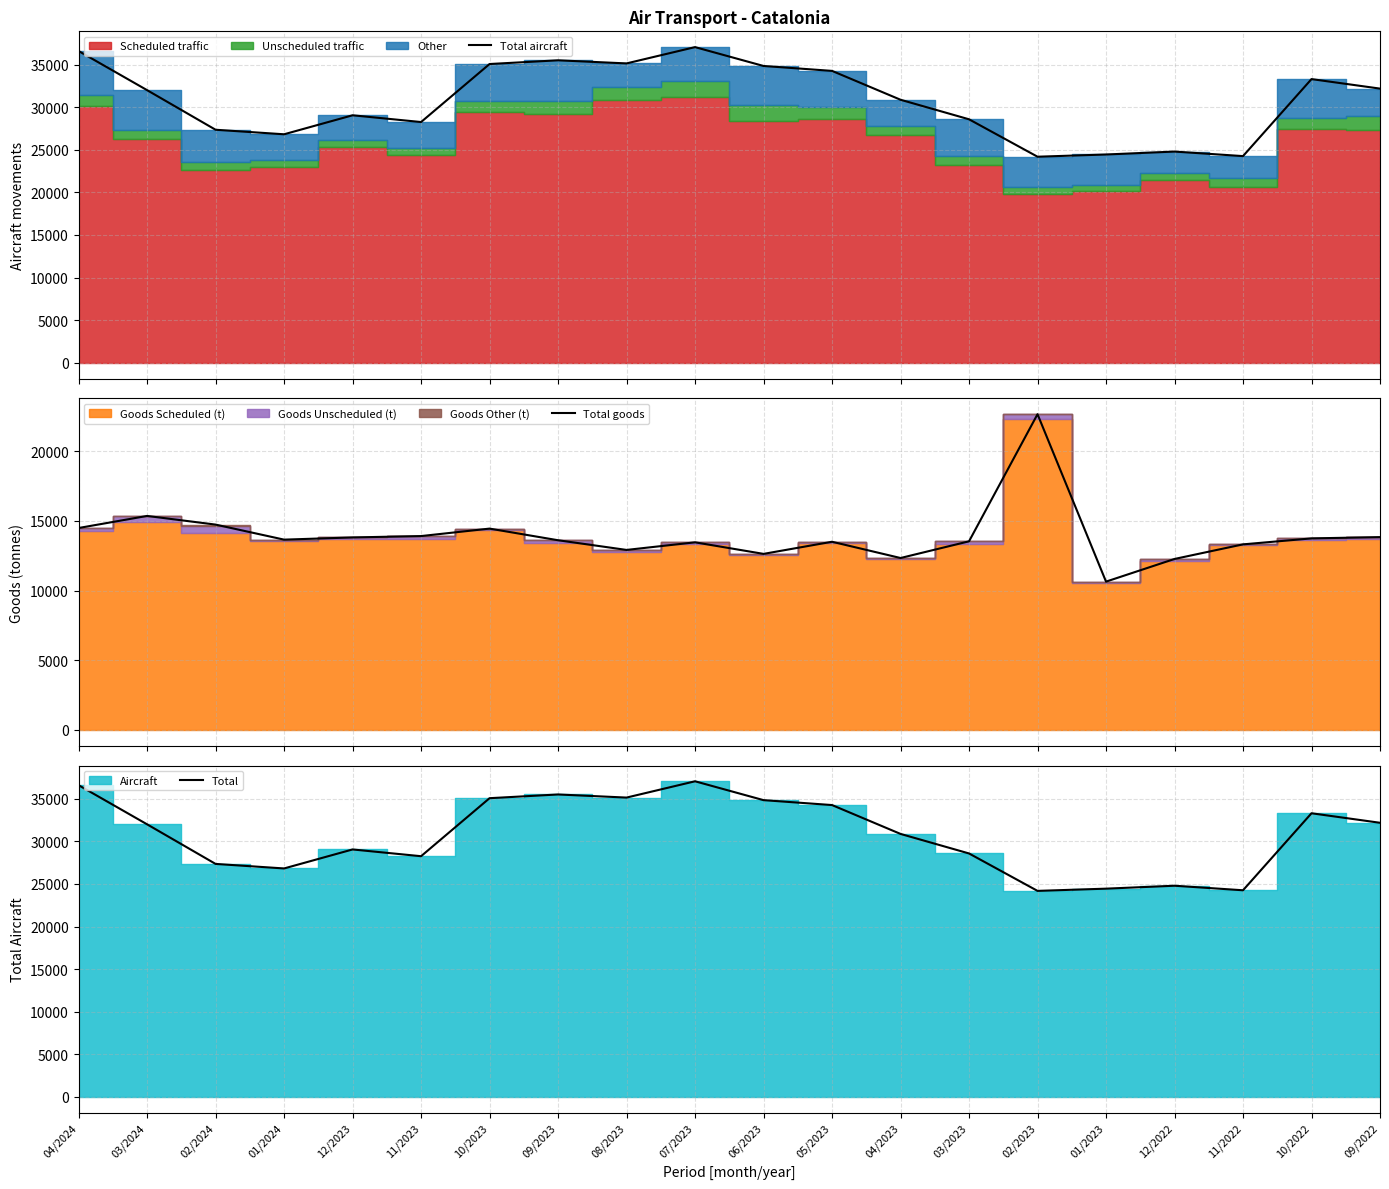

Is it true that Total equals 9553 at 03/2024?

False